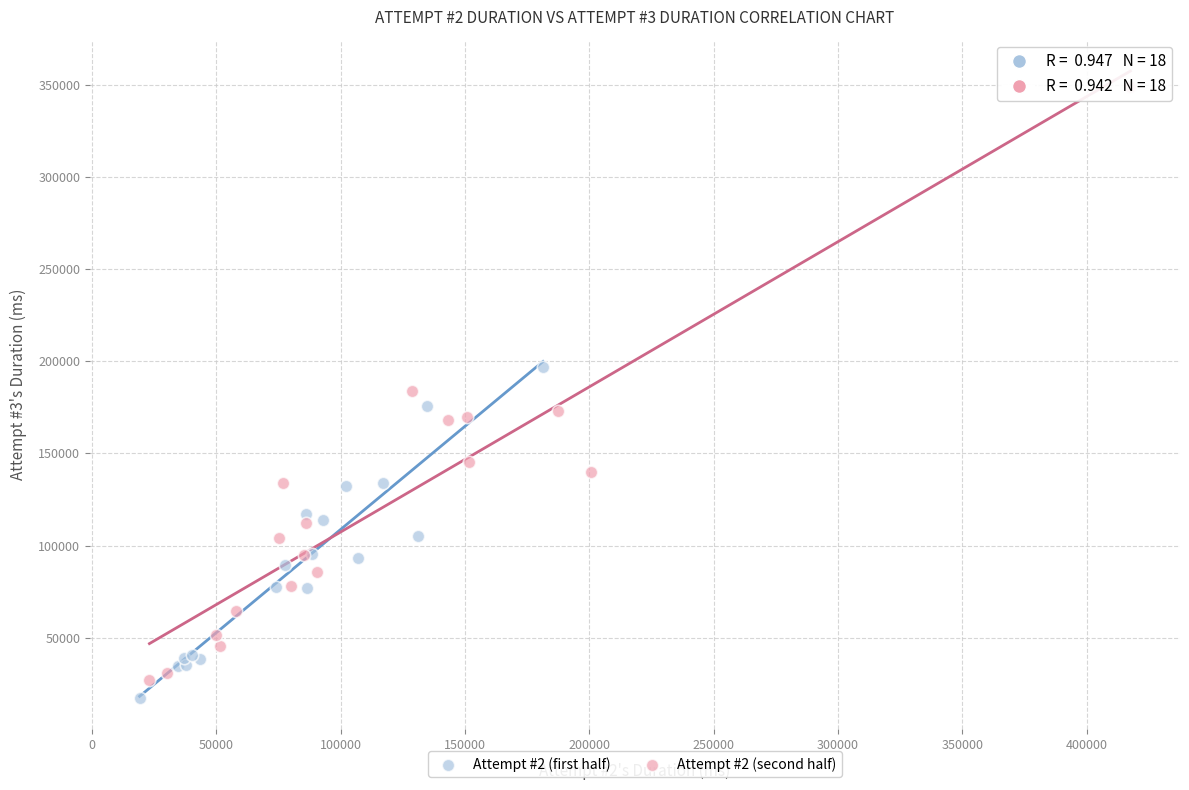

Which series has the widest spread of Y values?

Attempt #2 (second half)